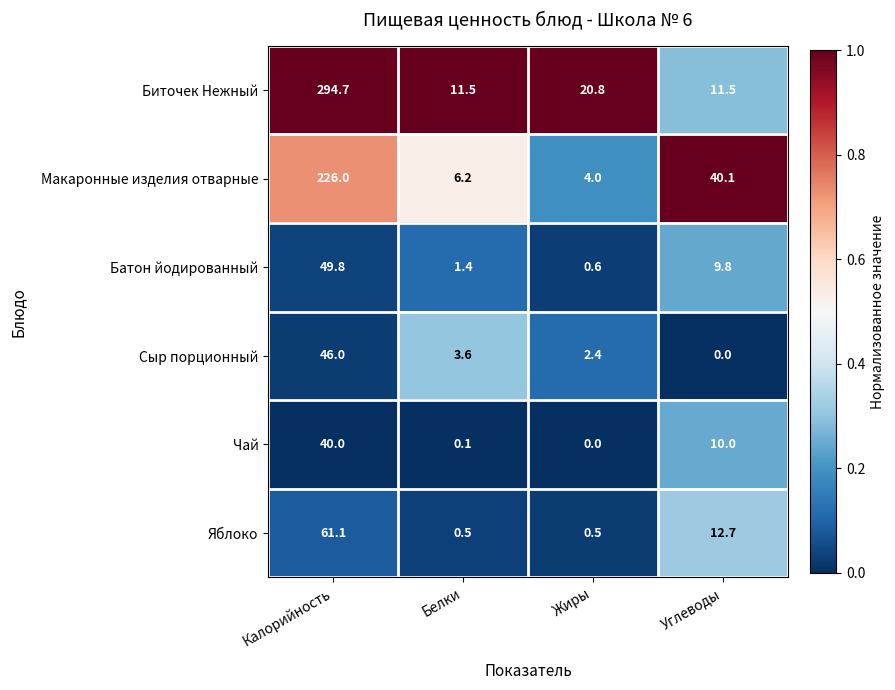

At which label is Биточек Нежный closest to 153?

Жиры